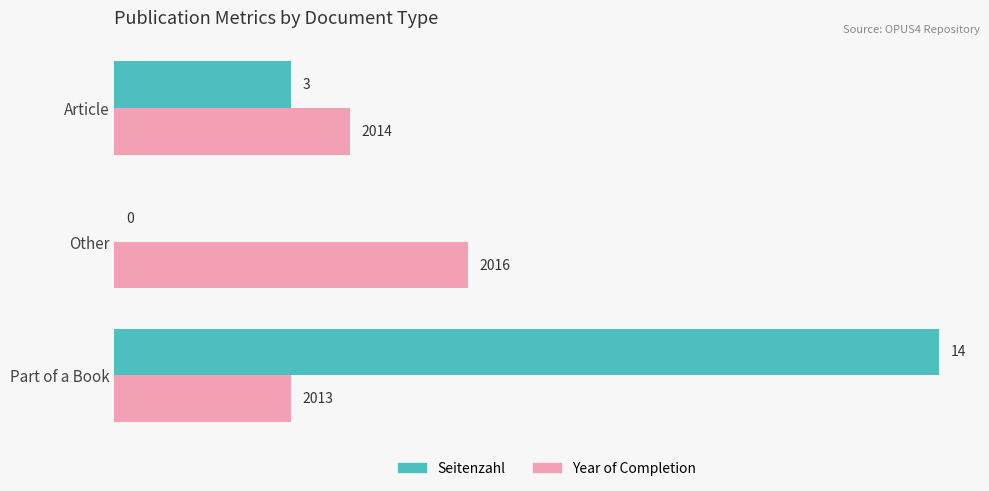

At which category does the chart reach its peak across all series?

Part of a Book